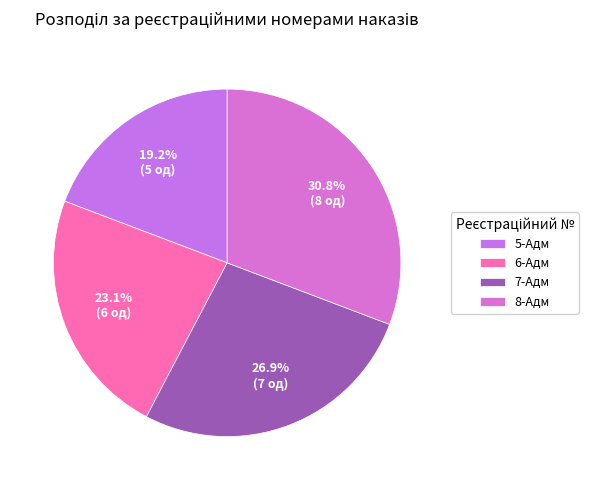

To the nearest percent, what is the average slice percentage?

25%